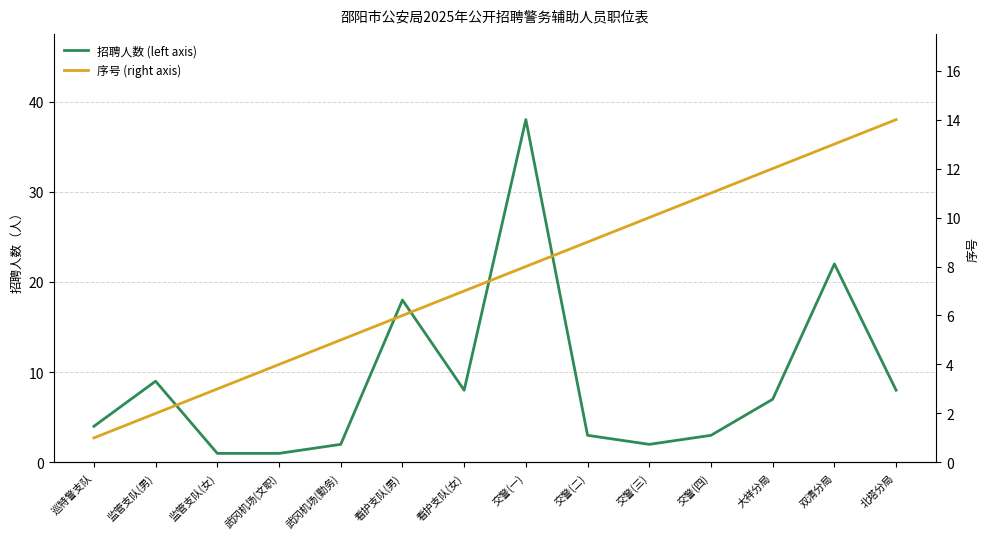

Is the value of 序号 (right axis) at 双清分局 greater than the value of 招聘人数 (left axis) at 武冈机场(文职)?

Yes